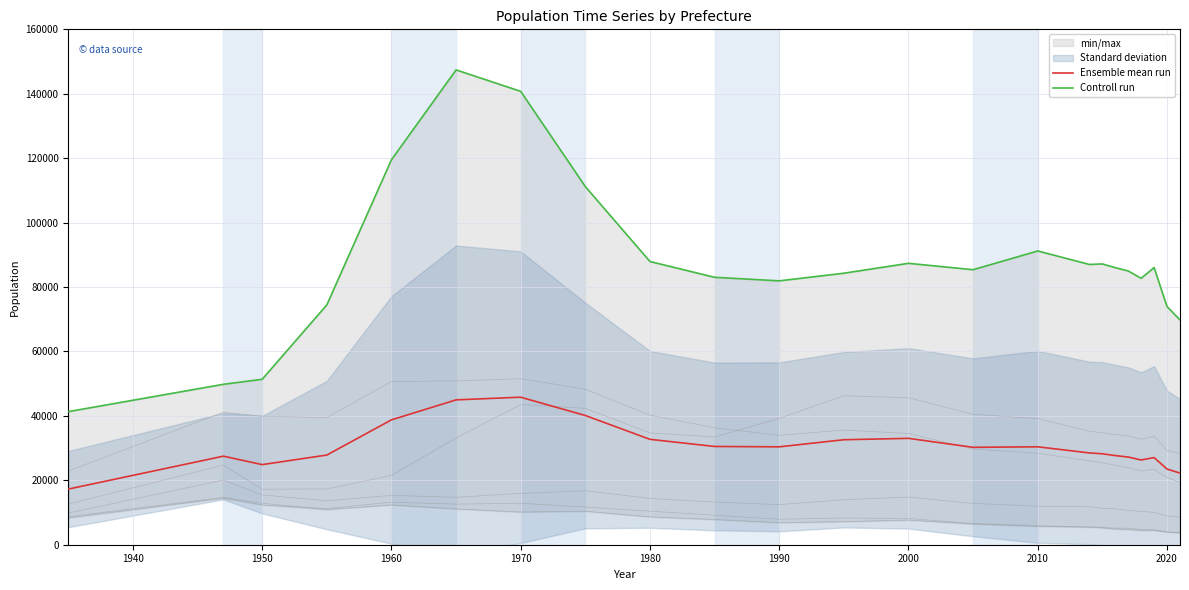

What is the minimum value for Ensemble mean run?

17271.0